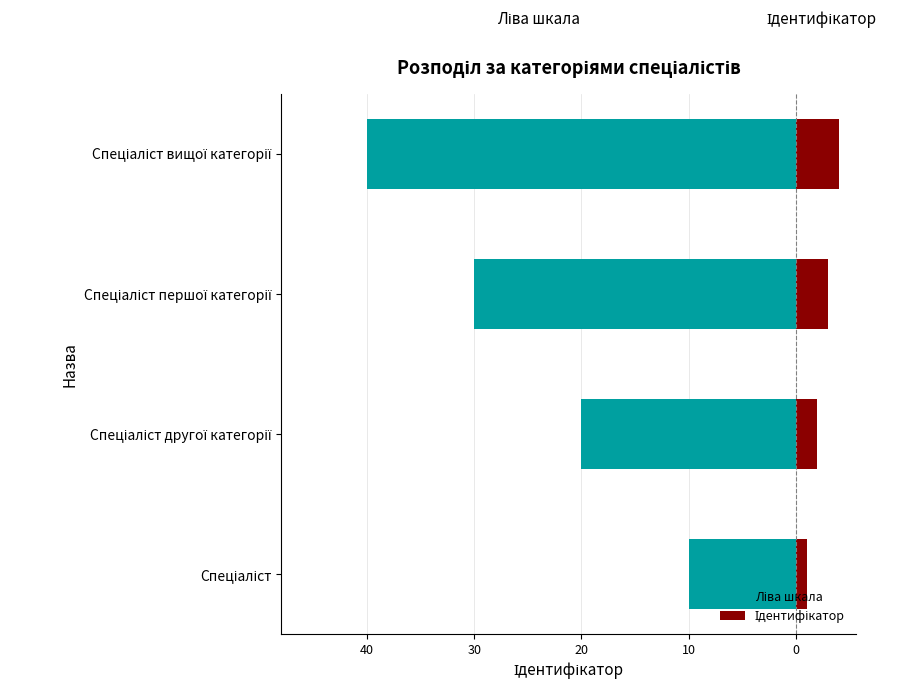

What is the difference between the second highest and minimum values in the Ідентифікатор series?

2